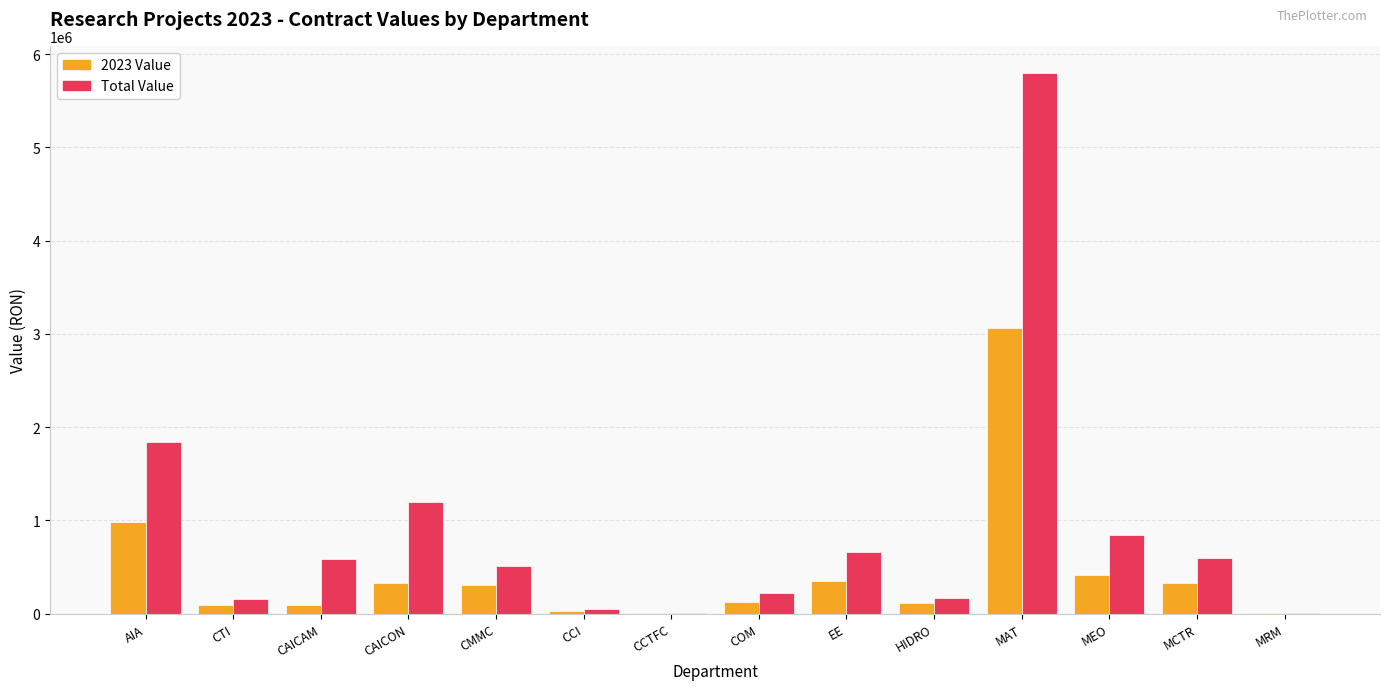

At which category does the chart reach its peak across all series?

MAT